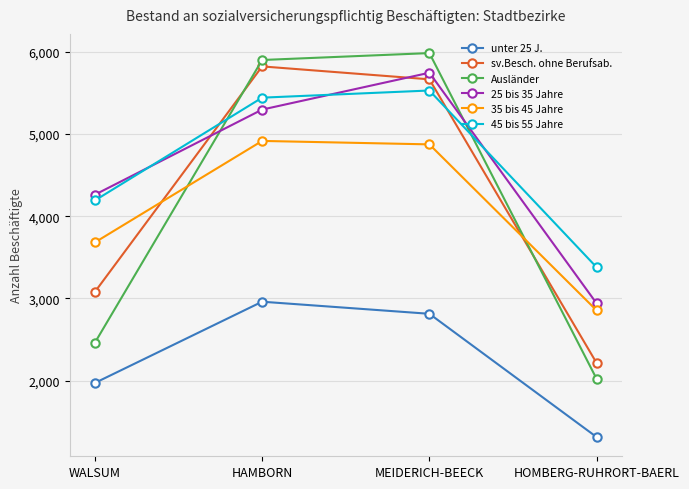

Between HAMBORN and HOMBERG-RUHRORT-BAERL, which series saw the biggest shift?

Ausländer